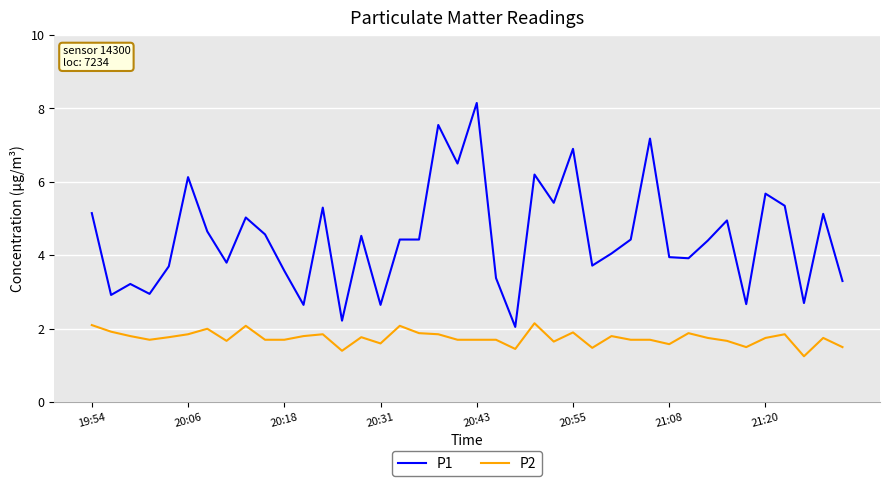

Which series has the widest spread of values?

P1